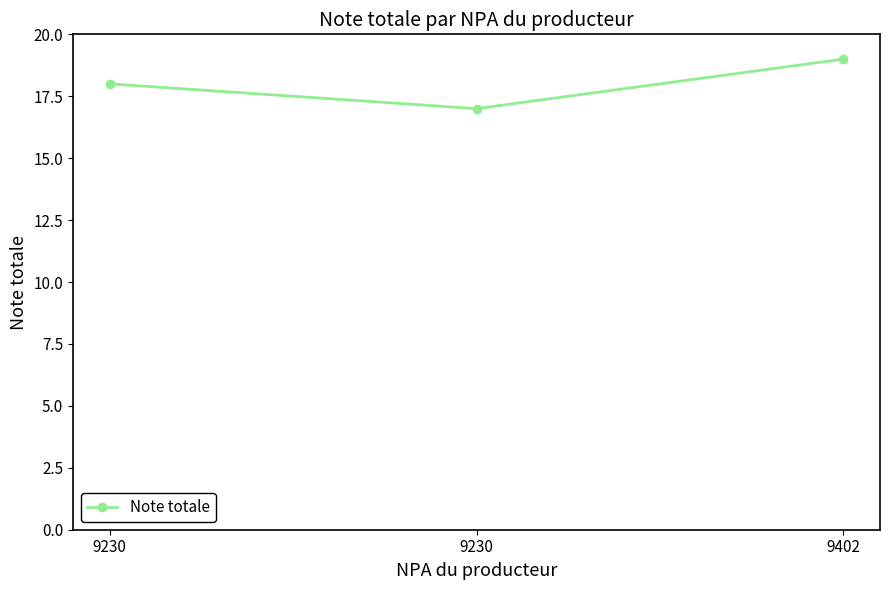

How many series are shown in this chart?

1